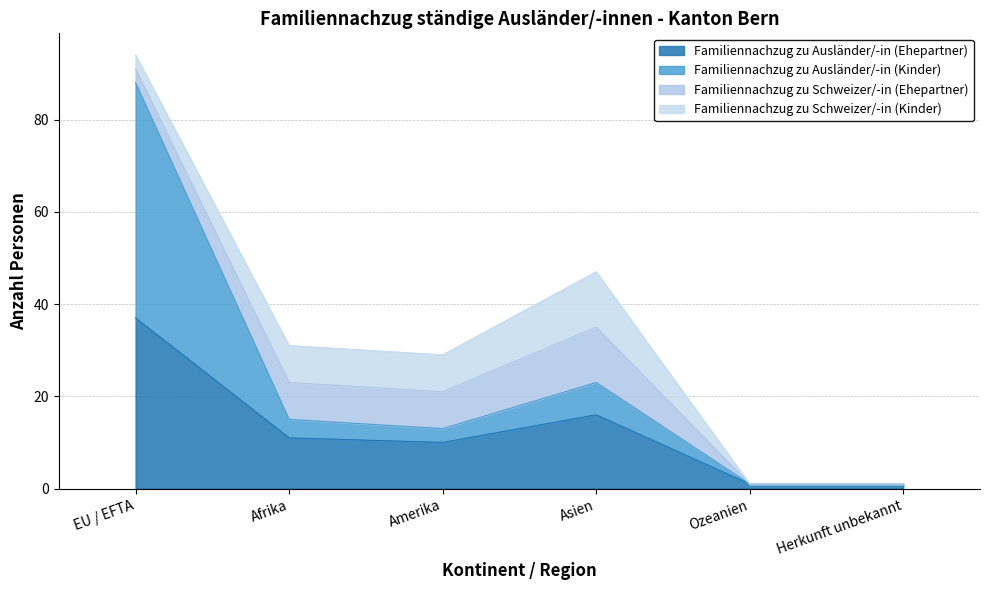

How many data points does each series have?

6